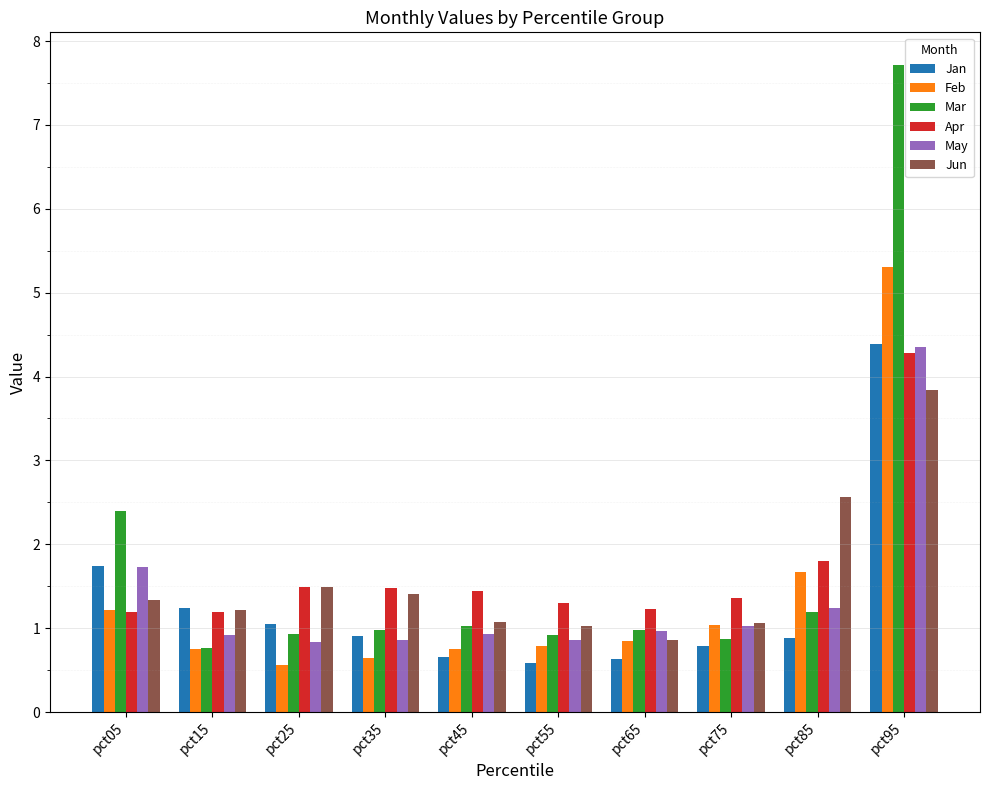

Is the value of Feb at pct65 greater than the value of Apr at pct85?

No